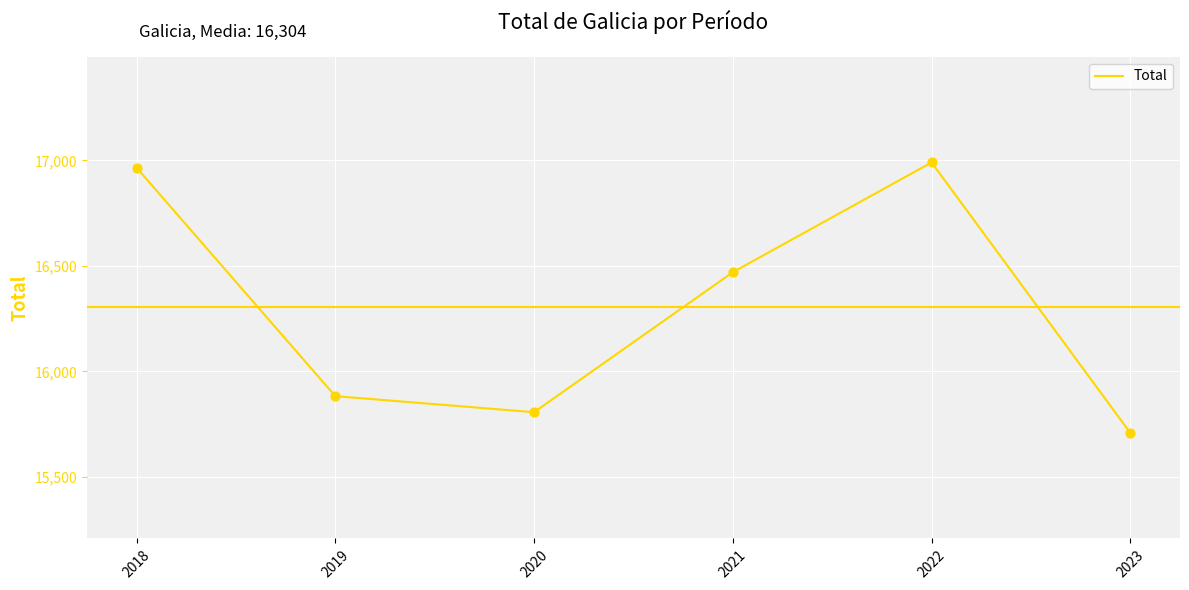

What is the change in value from 2021 to 2023?

-761